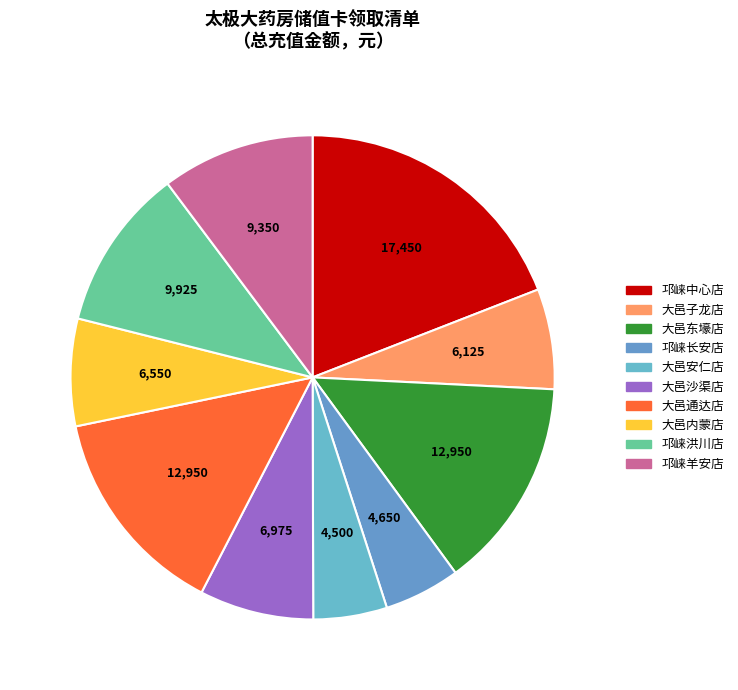

Combined, do 大邑东壕店 and 邛崃羊安店 account for over 50%?

No